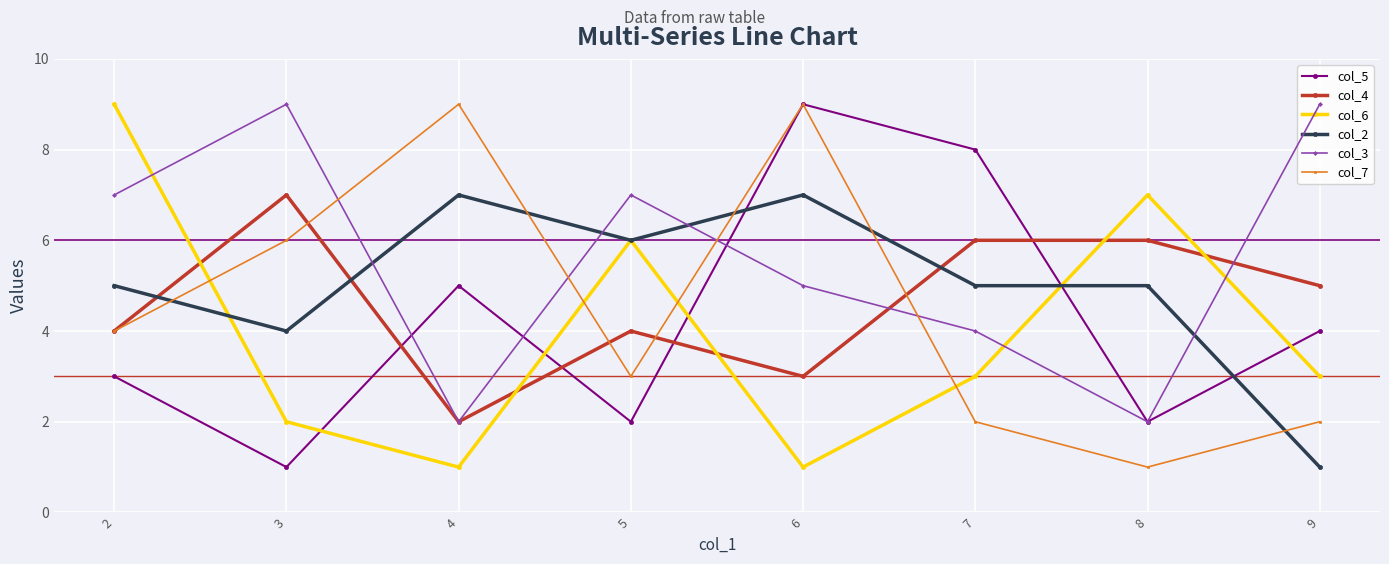

At which category is the sum across all series the highest?

6